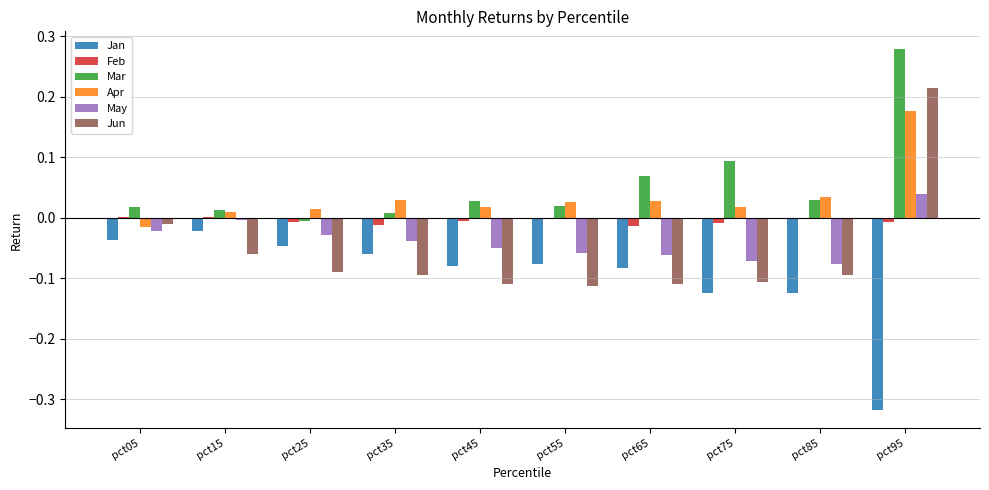

What is the sum of all Mar values?

0.5